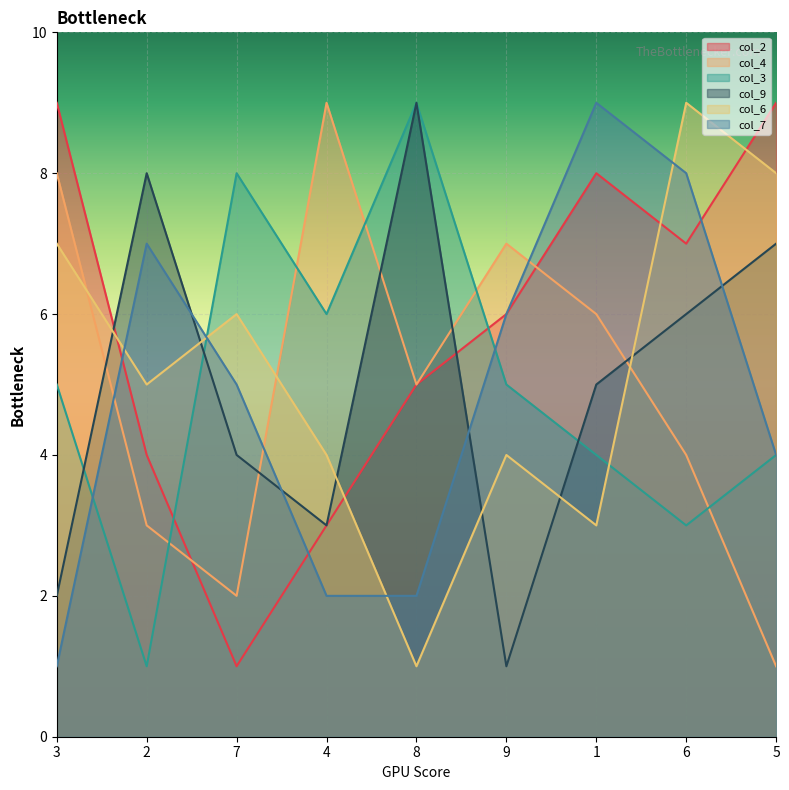

How many intersections are there between col_4 and col_2?

2